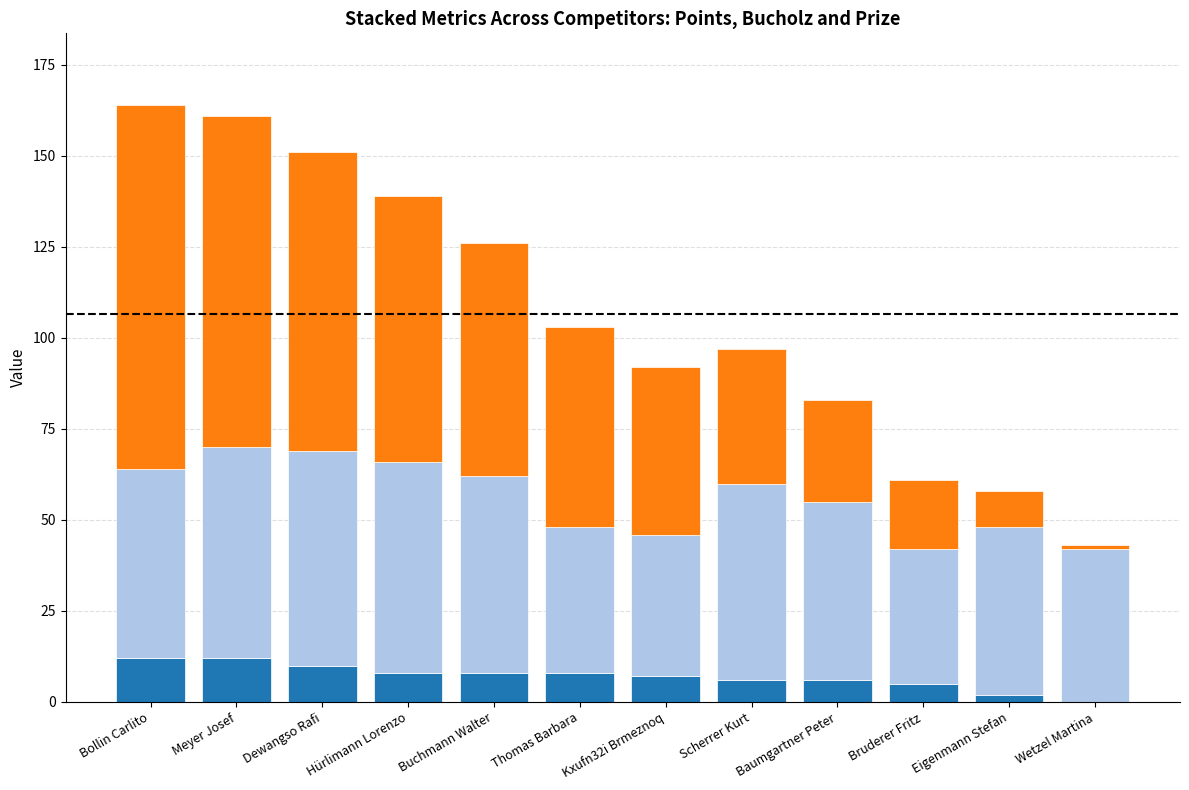

The Points series shows 8 at Hürlimann Lorenzo. True or false?

True